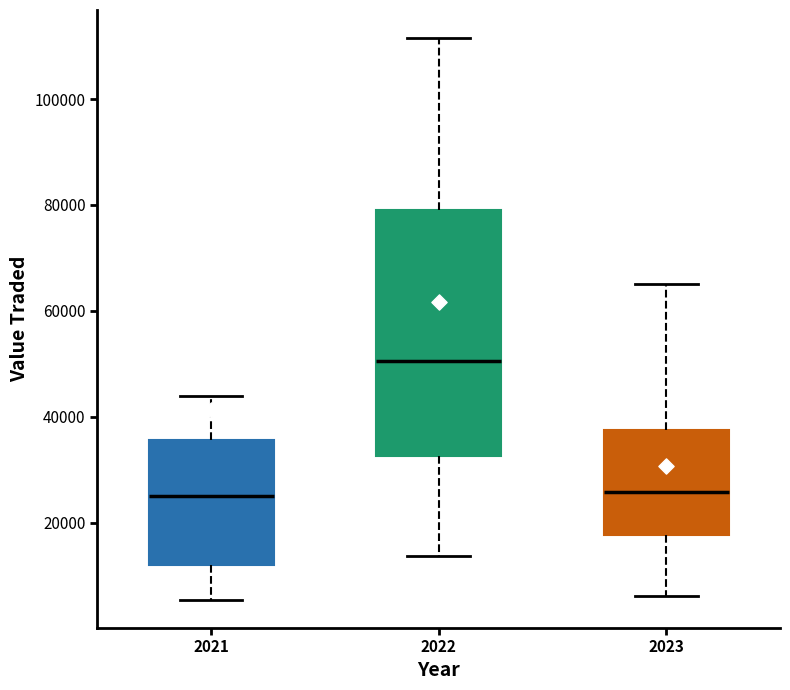

Reading left to right, read every box against the y-axis: the position of its median line, the range the box covers, and the ends of its whiskers. The values are not printed on the chart, so give them approximately, as read against the axis.

2021: median 24000, box 12000 to 36000, whiskers 6000 to 44000
2022: median 50000, box 32000 to 80000, whiskers 14000 to 112000
2023: median 26000, box 18000 to 38000, whiskers 6000 to 66000